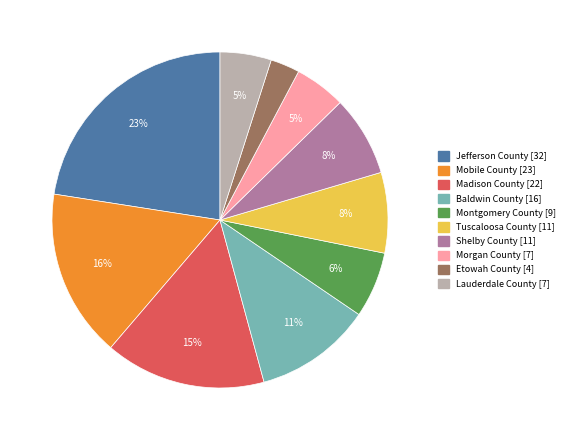

What is the ratio of the value at Etowah County to the value at Morgan County?

0.6